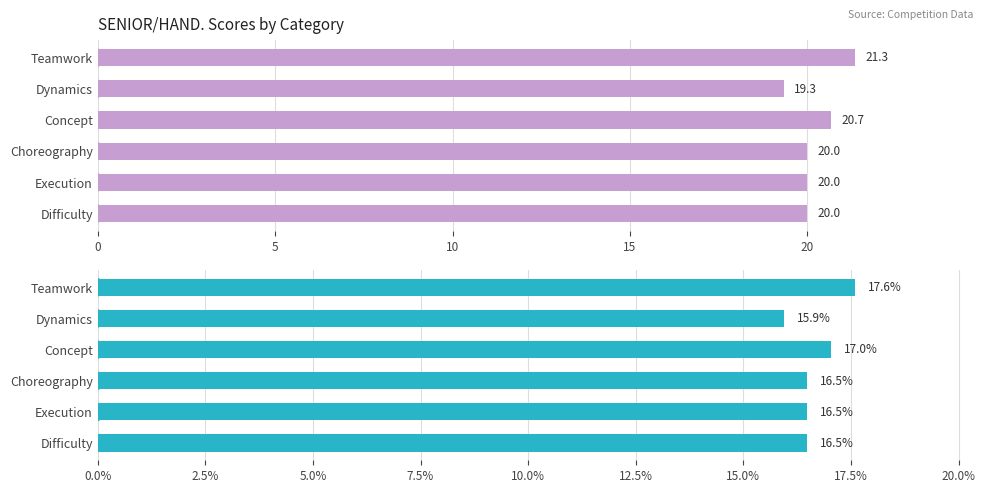

Rank the series by their maximum value, from highest to lowest.

Score, Percentage